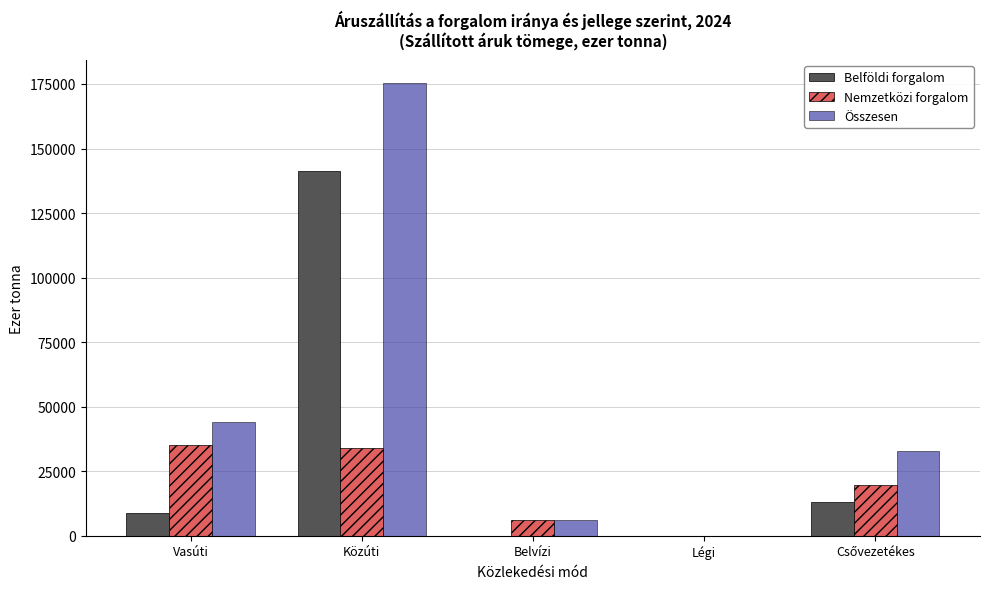

How many values in the Nemzetközi forgalom series exceed 19764?

3